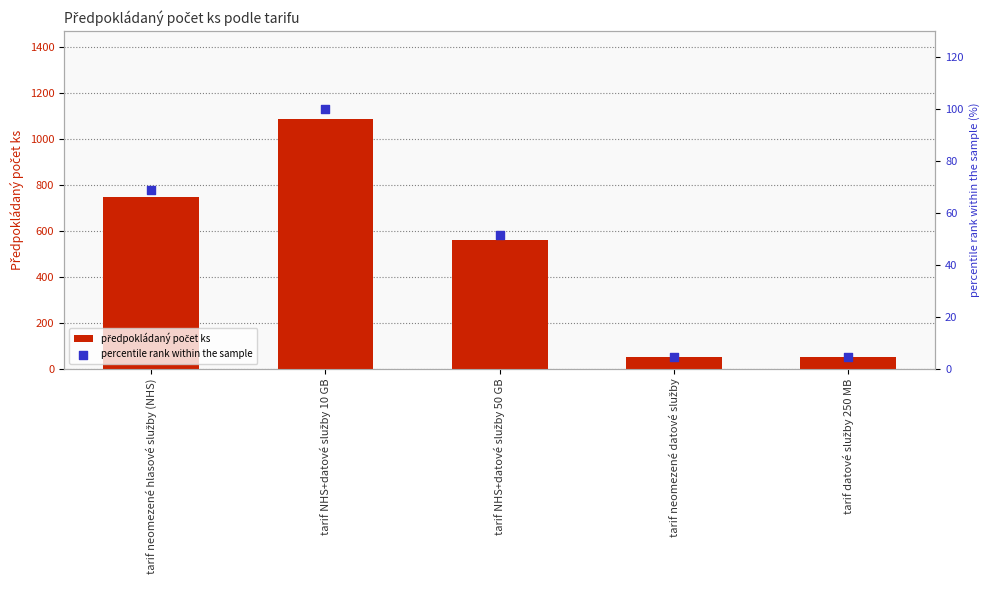

Which series reaches the minimum Y coordinate?

percentile rank within the sample